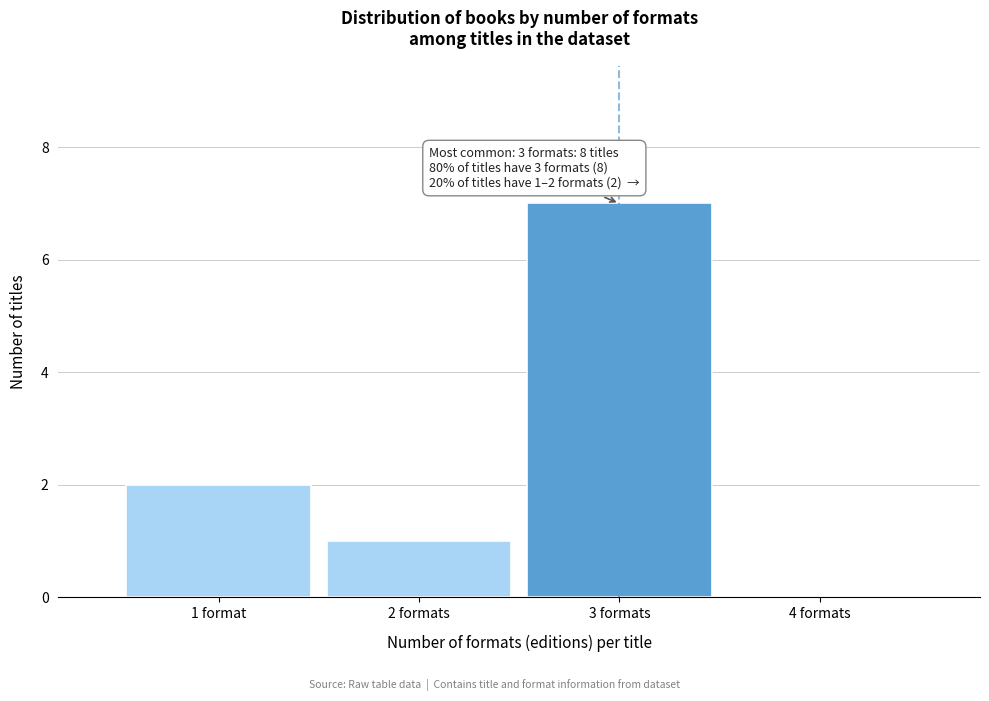

Reading right to left, list all the values displayed in this chart.

4 formats=0	3 formats=7	2 formats=1	1 format=2